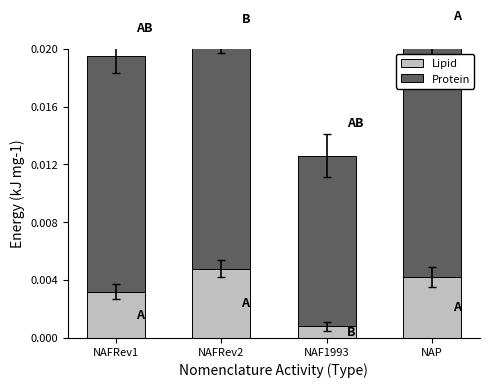

What position from the left is NAFRev1?

1